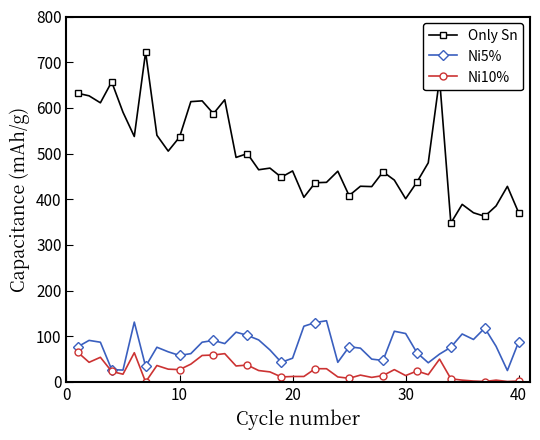

Which series has the widest spread of values?

Only Sn